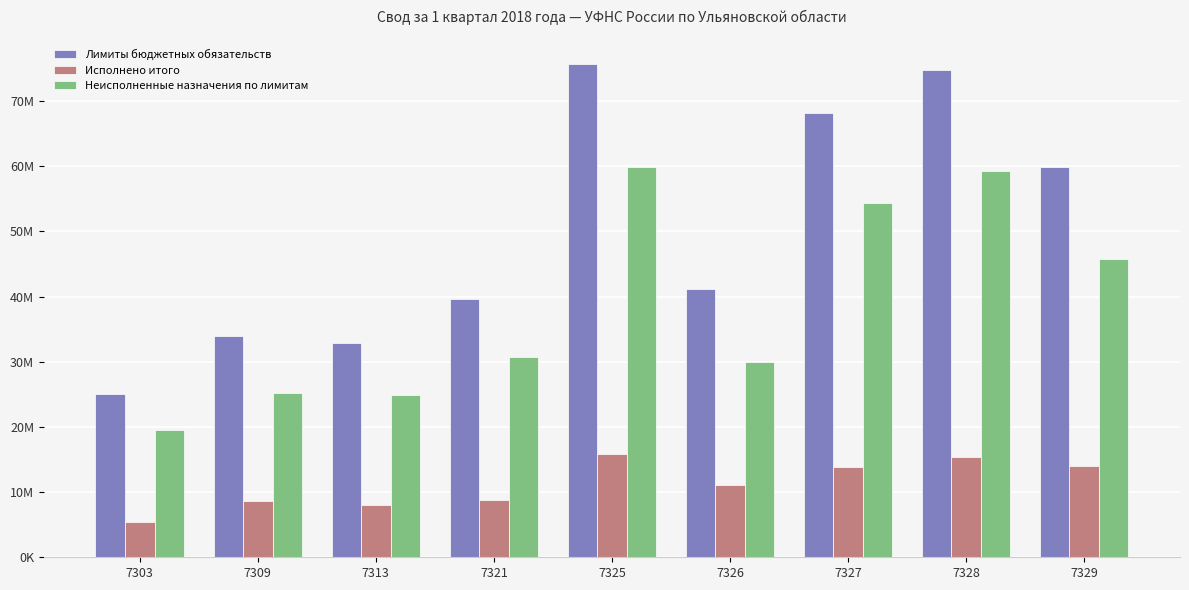

What is the value of the Неисполненные назначения по лимитам bar at the 2nd from the left?

25233652.6